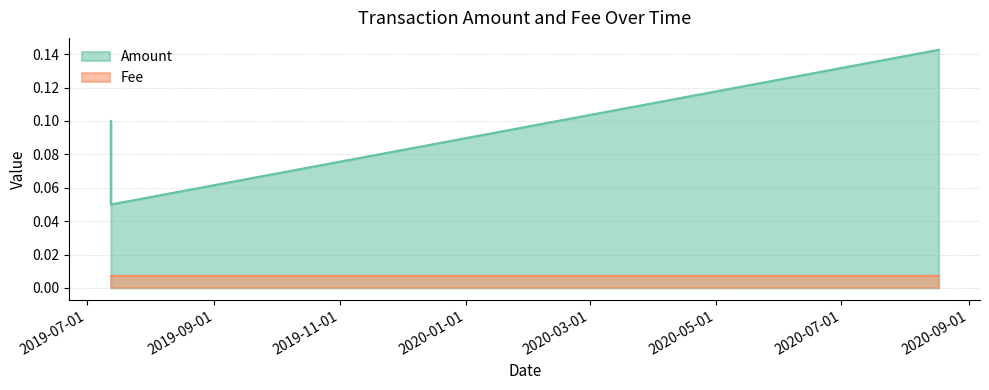

Which category has the lowest value across all series?

2020-08-17 03:05:17